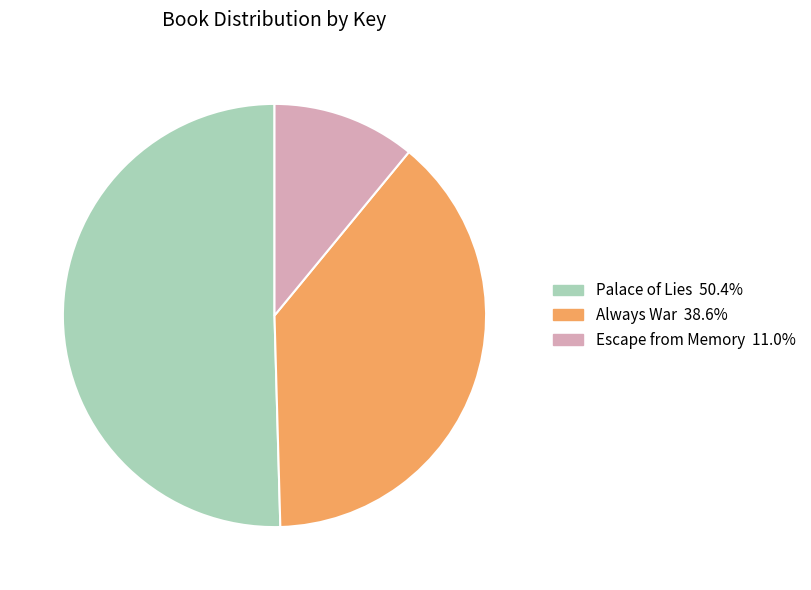

Rank the categories by value from lowest to highest.

Escape from Memory, Always War, Palace of Lies